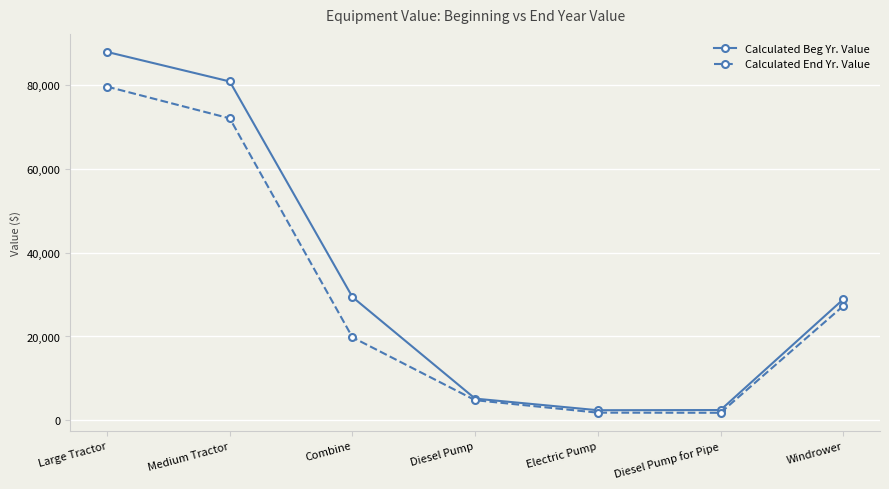

Which label corresponds to the largest value in the chart?

Large Tractor